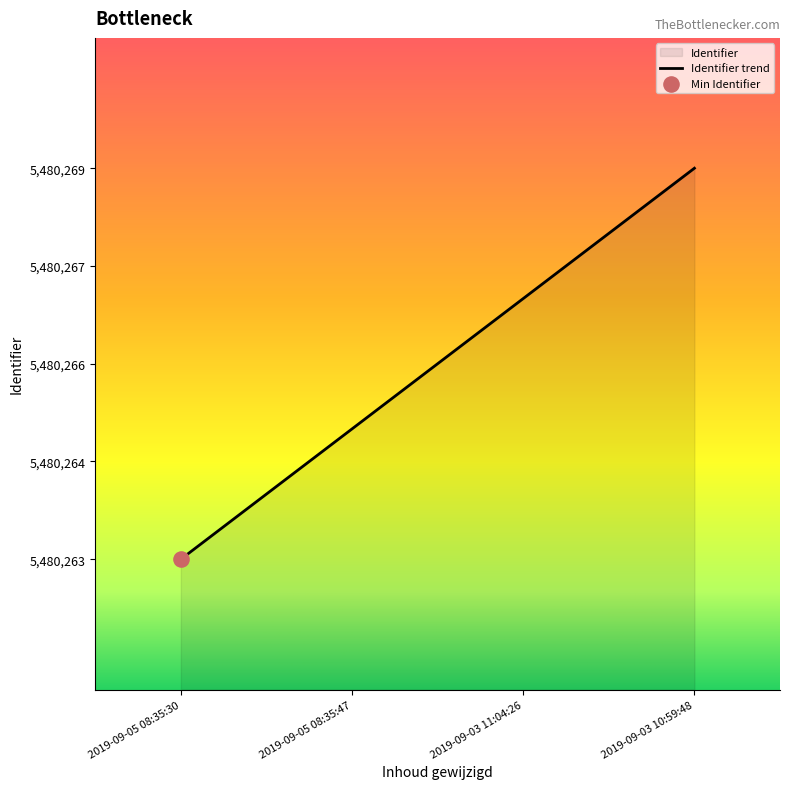

What is the ratio of the value at 2019-09-05 08:35:47 to the value at 2019-09-05 08:35:30?

1.0